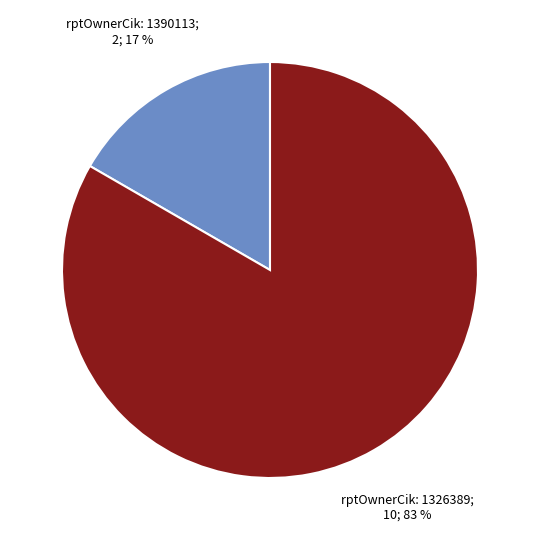

Does any single category account for the majority?

Yes